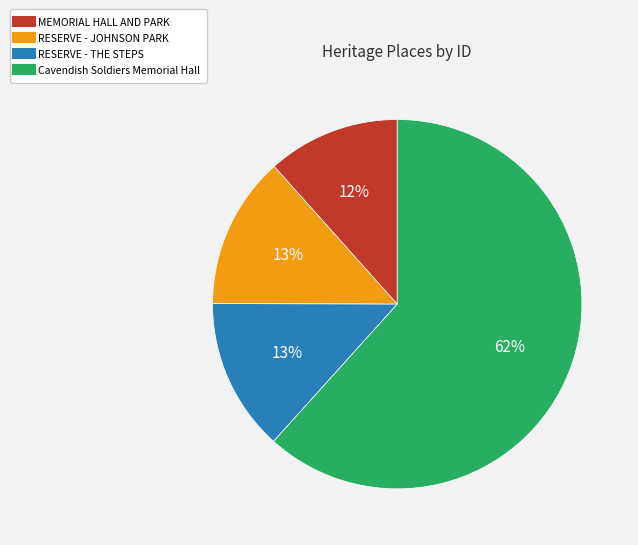

To the nearest percent, what percentage of the pie is RESERVE - THE STEPS?

13%